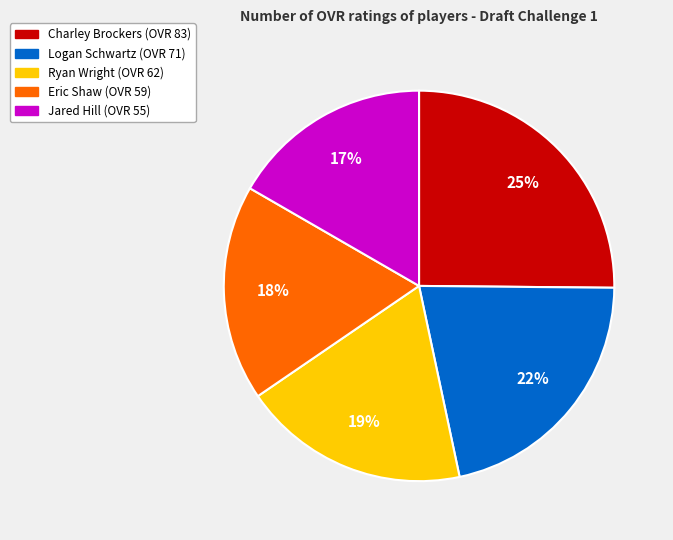

Do Charley and Jared together represent more than half of the pie?

No